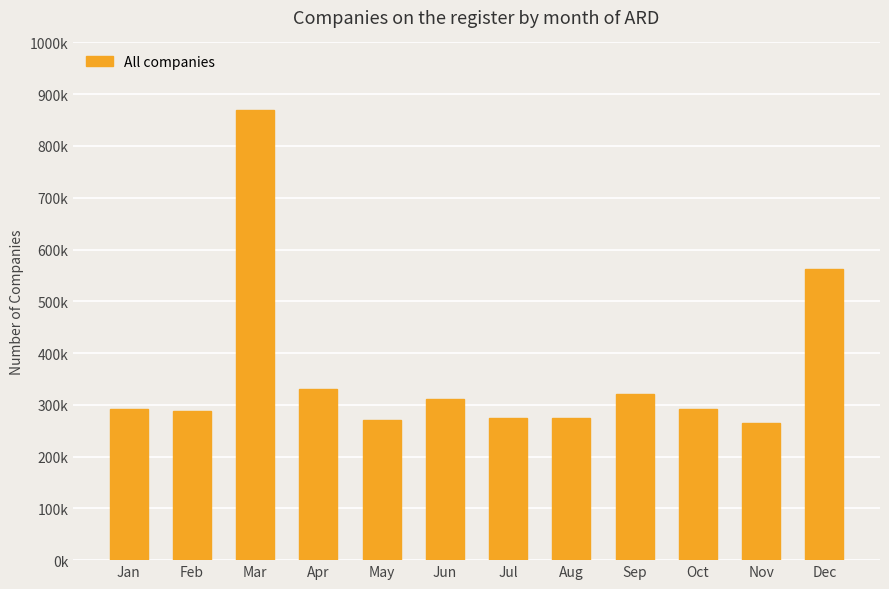

What is the change in value from Sep to Oct?

-28533.6